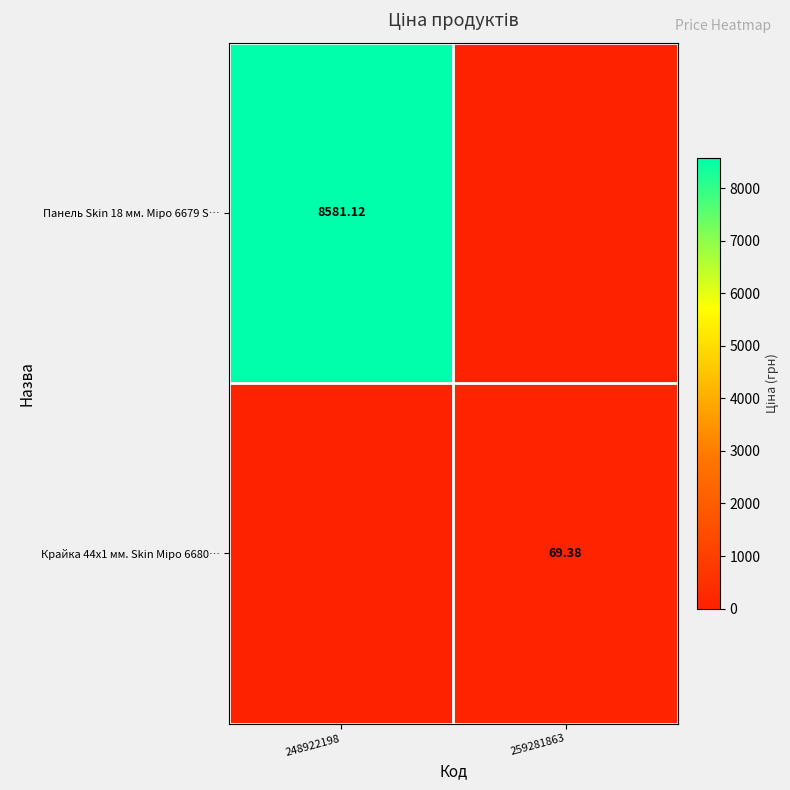

Between 248922198 and 259281863, which series saw the biggest shift?

Панель Skin 18 мм. Міро 6679 S…